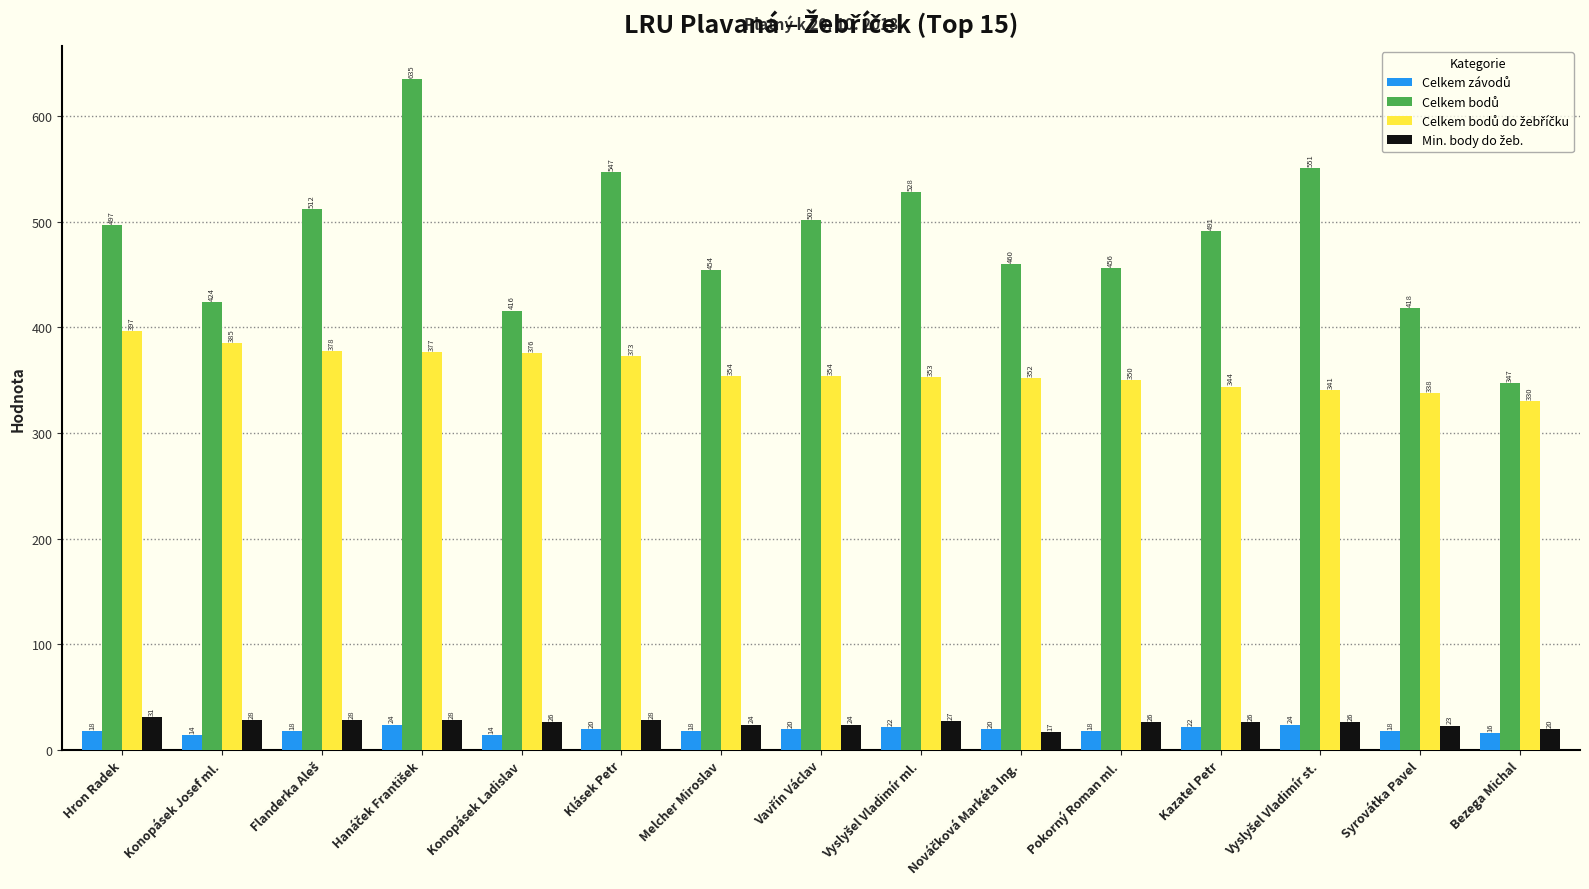

At how many categories does at least one series exceed 361?

14